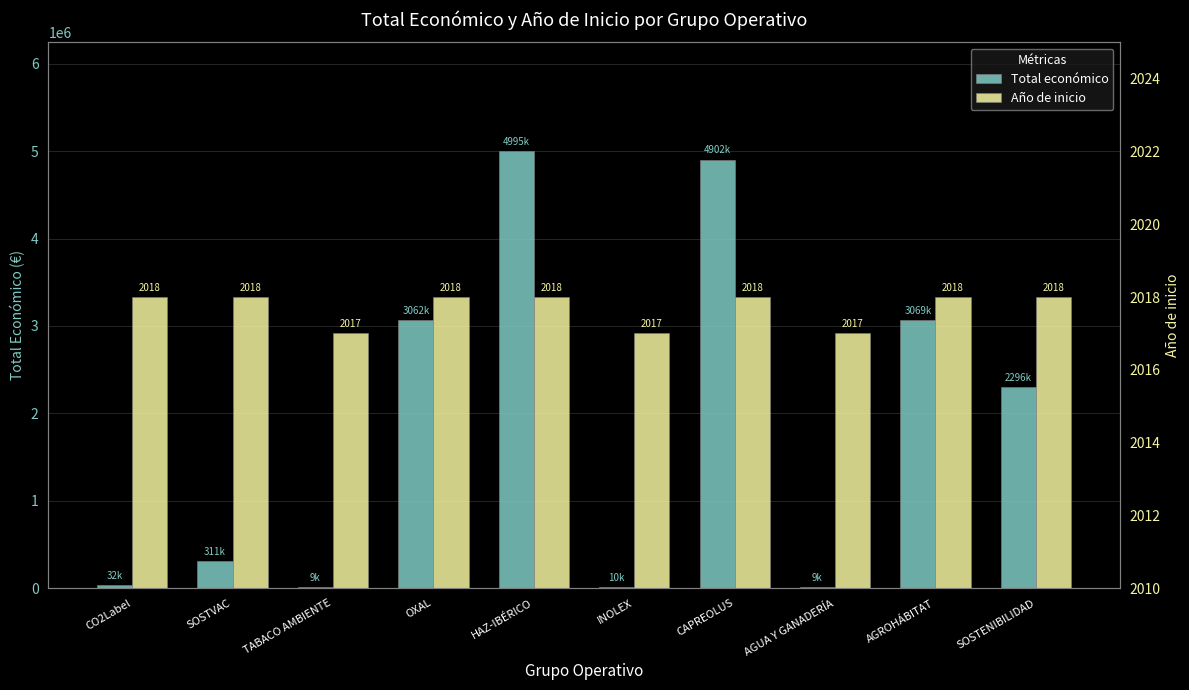

At which label does Año de inicio reach its peak?

CO2Label